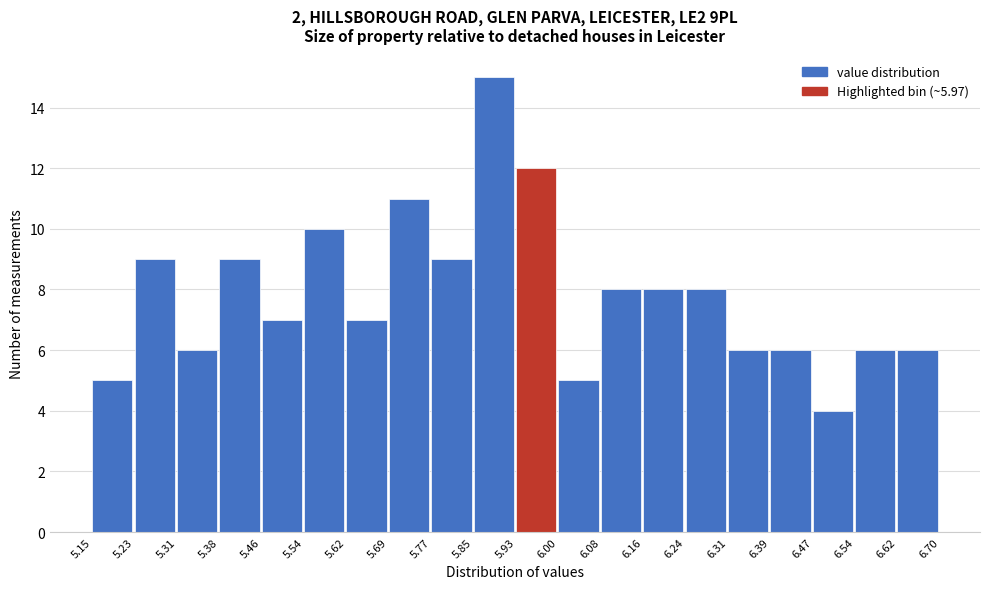

Over which range of the x-axis is the bar tallest?

5.85 to 5.93